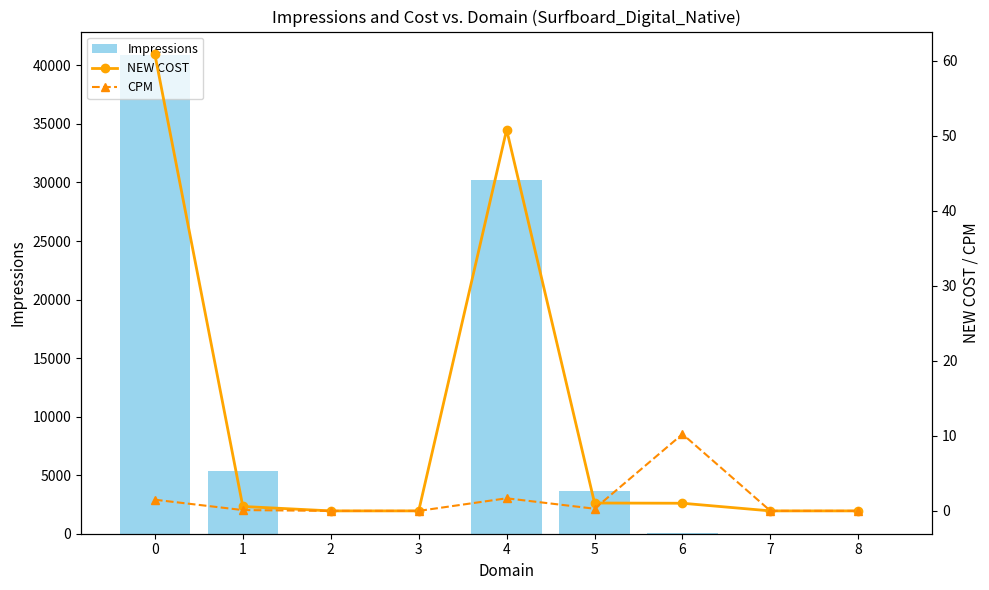

Reading right to left, what are all the values shown in this chart?

Impressions: 8=4.0	7=13.0	6=100.0	5=3622.0	4=30229.0	3=9.0	2=11.0	1=5368.0	0=40850.0
NEW COST: 8=0.0	7=0.0	6=1.0	5=1.1	4=50.8	3=0.0	2=0.0	1=0.6	0=60.9
CPM: 8=0.0	7=0.0	6=10.2	5=0.3	4=1.7	3=0.0	2=0.0	1=0.1	0=1.5